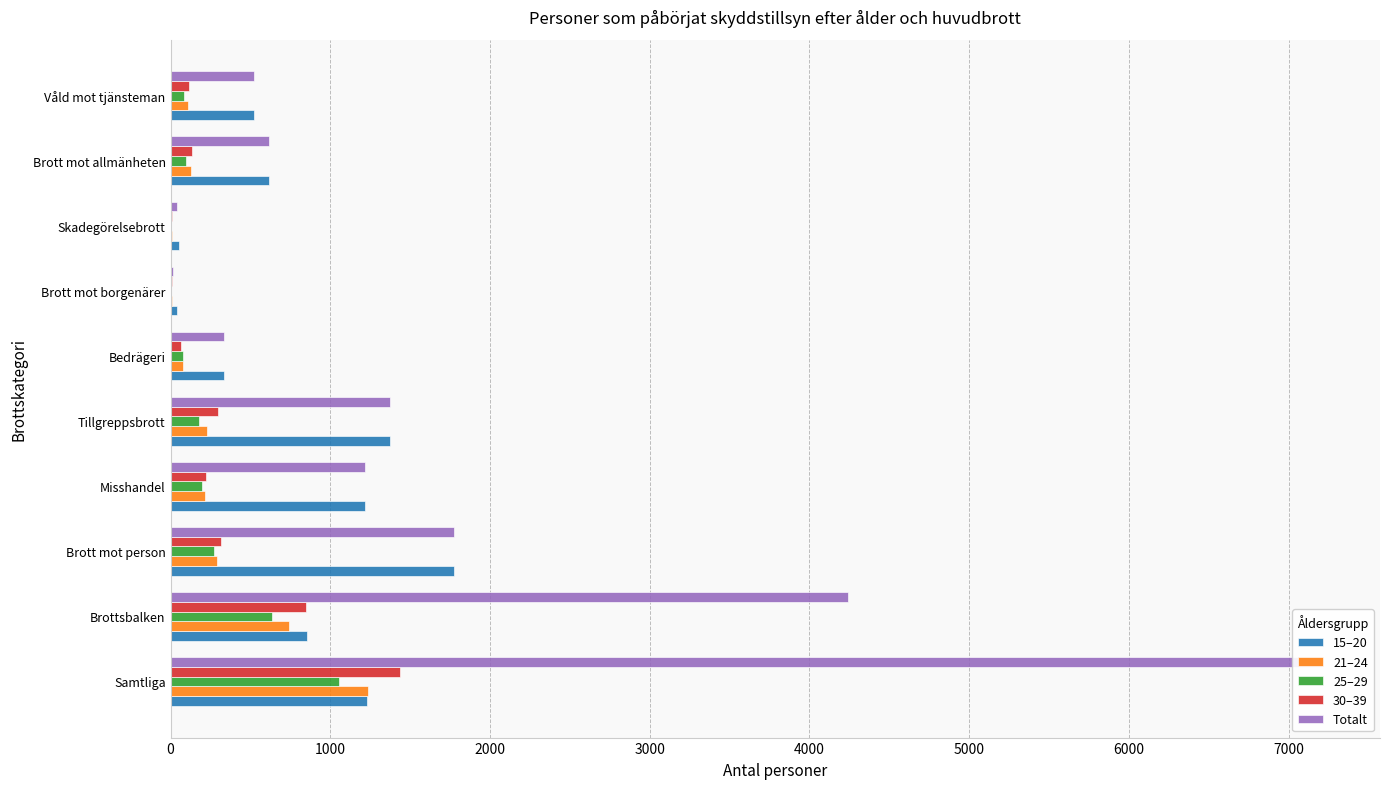

At Tillgreppsbrott, list the series in order from smallest to largest.

25–29, 21–24, 30–39, 15–20, Totalt